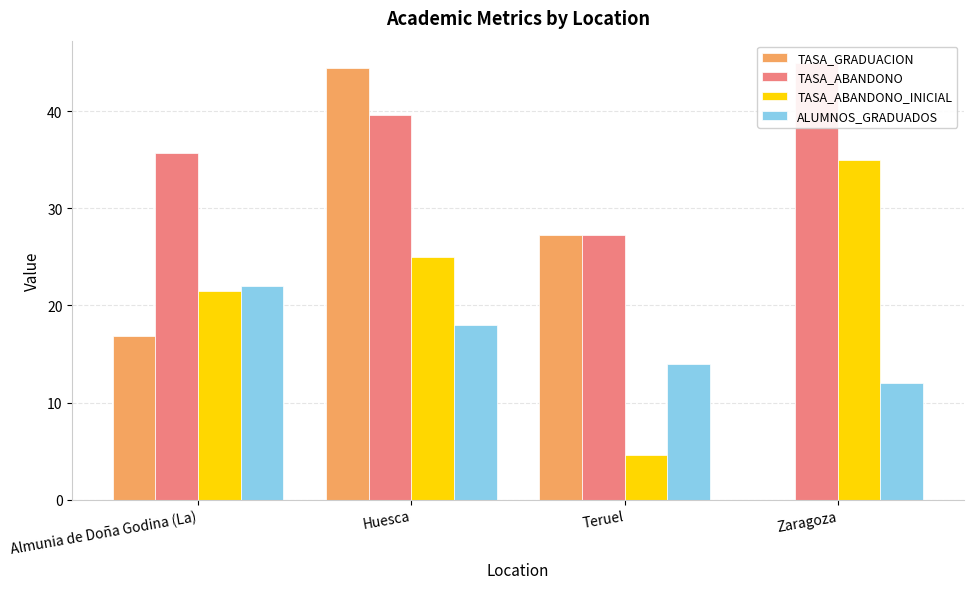

Which series has the largest total across all categories?

TASA_ABANDONO